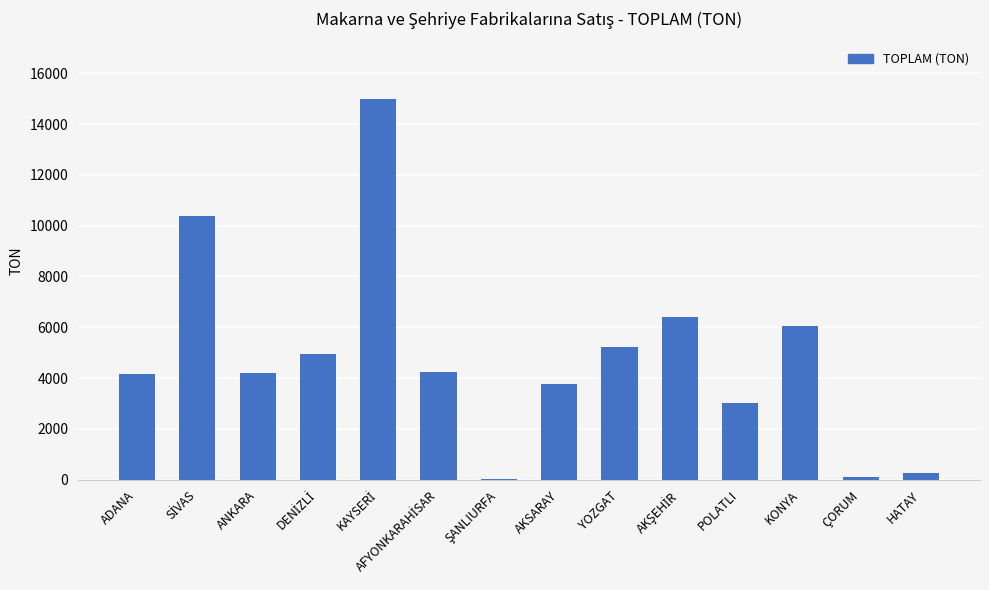

What is the maximum value shown in the chart?

15000